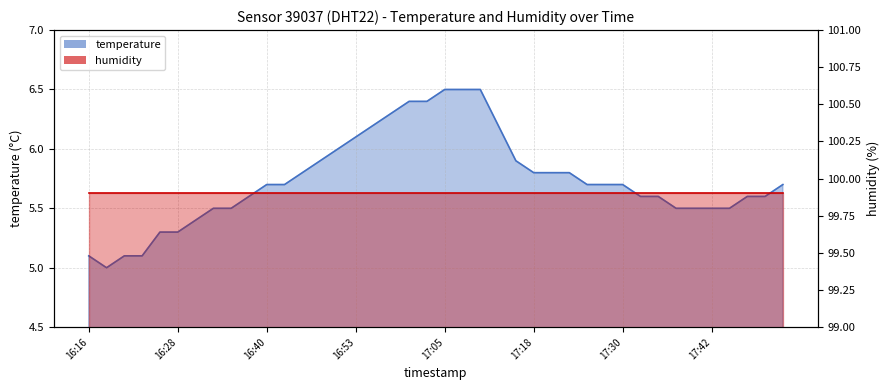

Which has a higher value, 17:42 or 17:25?

17:25